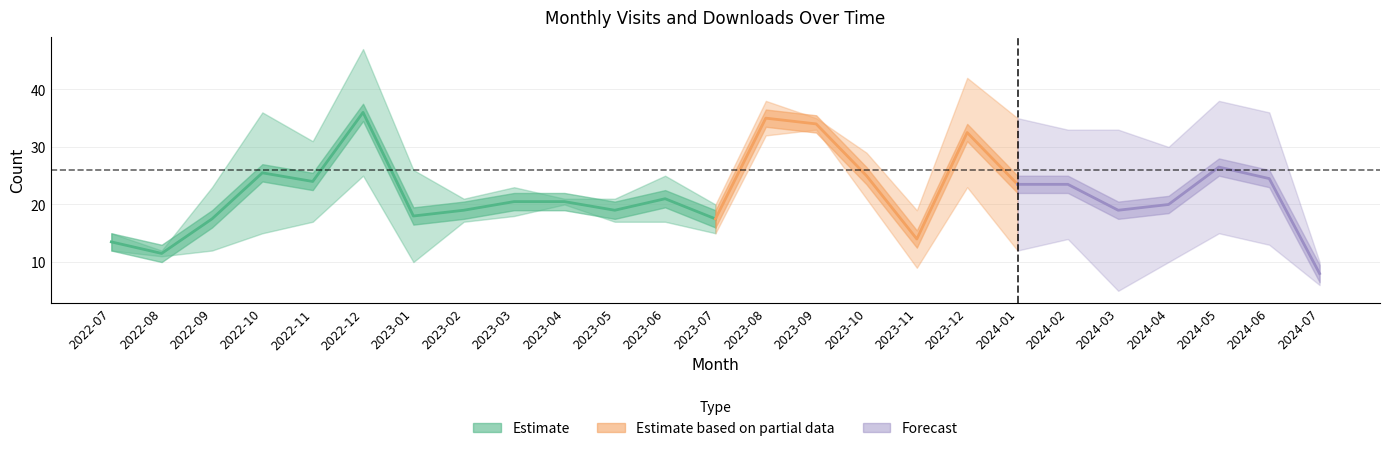

What is the highest value of the monthly_download_resource series?

35